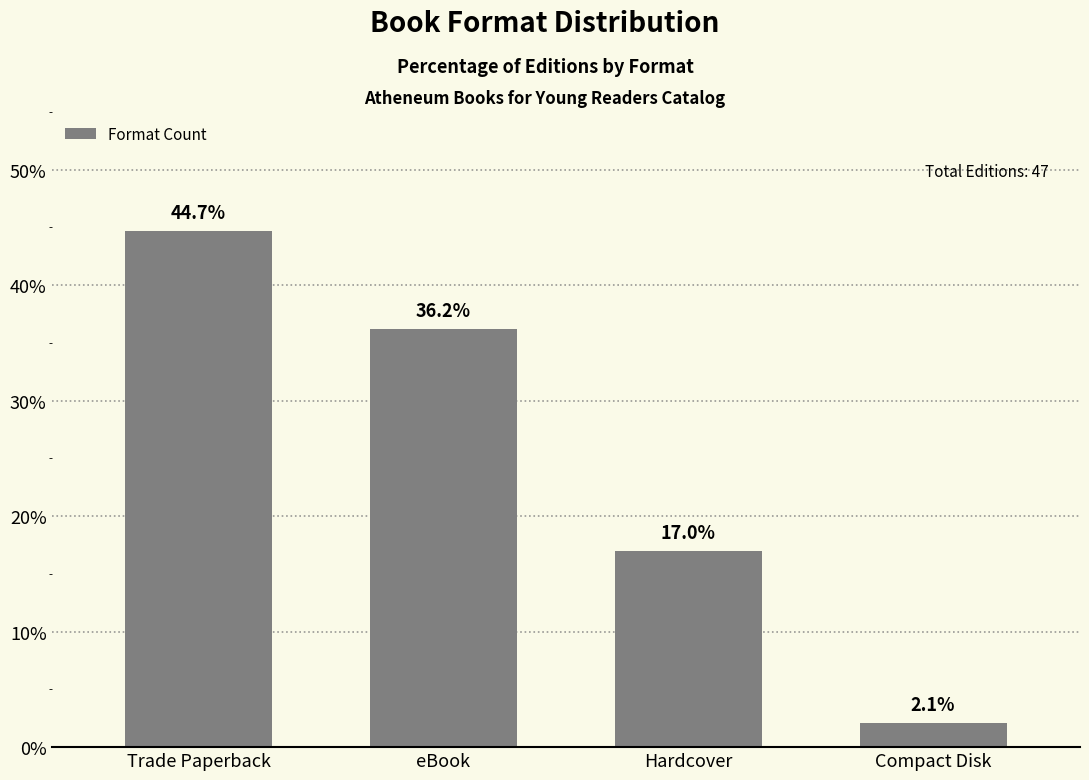

Where does the data first go above 36?

Trade Paperback